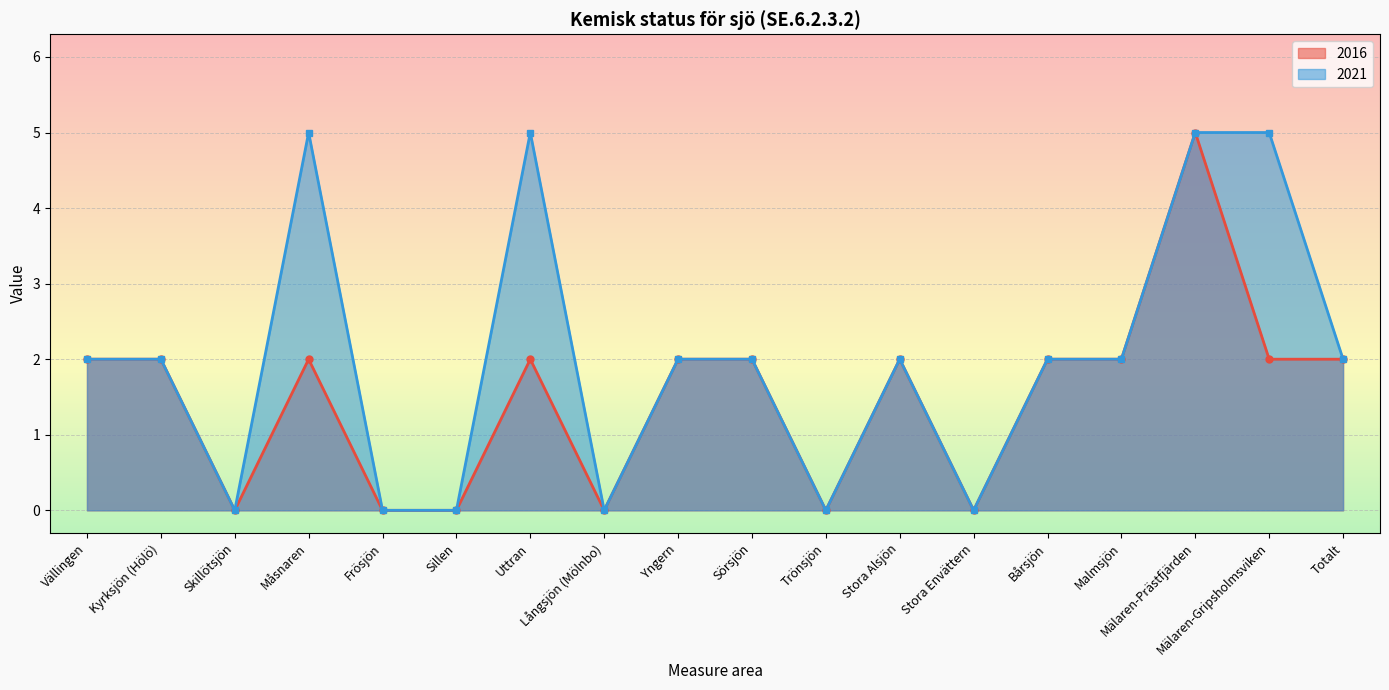

Rank the series at Uttran from highest to lowest value.

2021, 2016